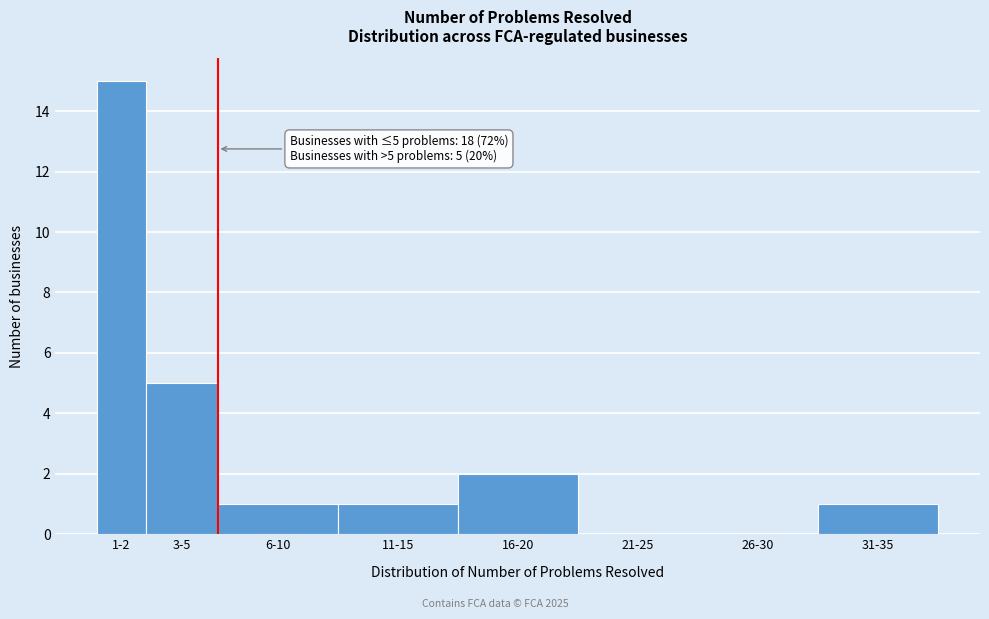

Reading left to right, extract all data points from this chart.

1-2=15	3-5=5	6-10=1	11-15=1	16-20=2	21-25=0	26-30=0	31-35=1